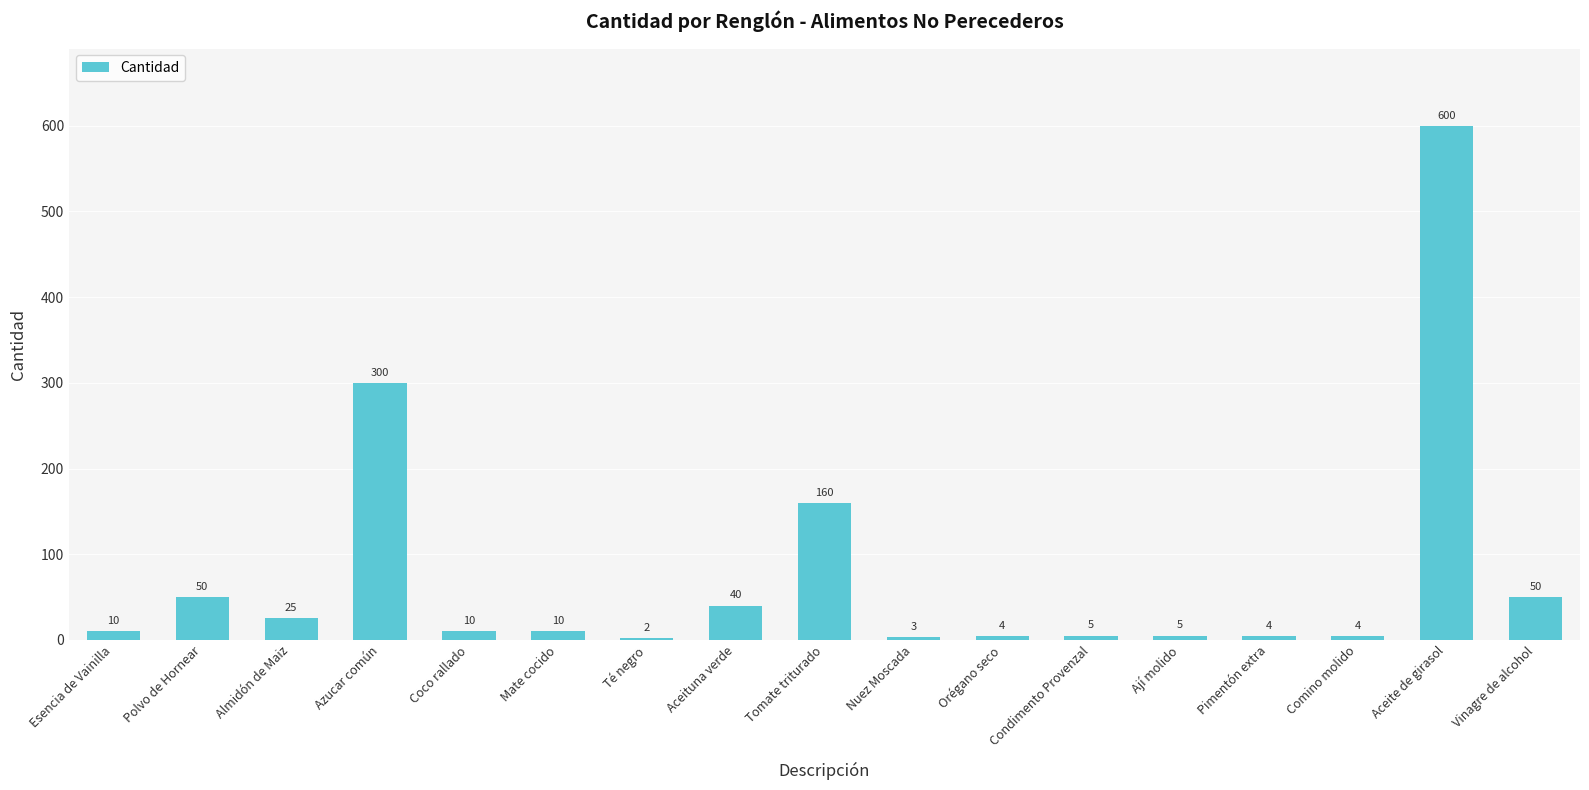

What value does the data have at Azucar común?

300